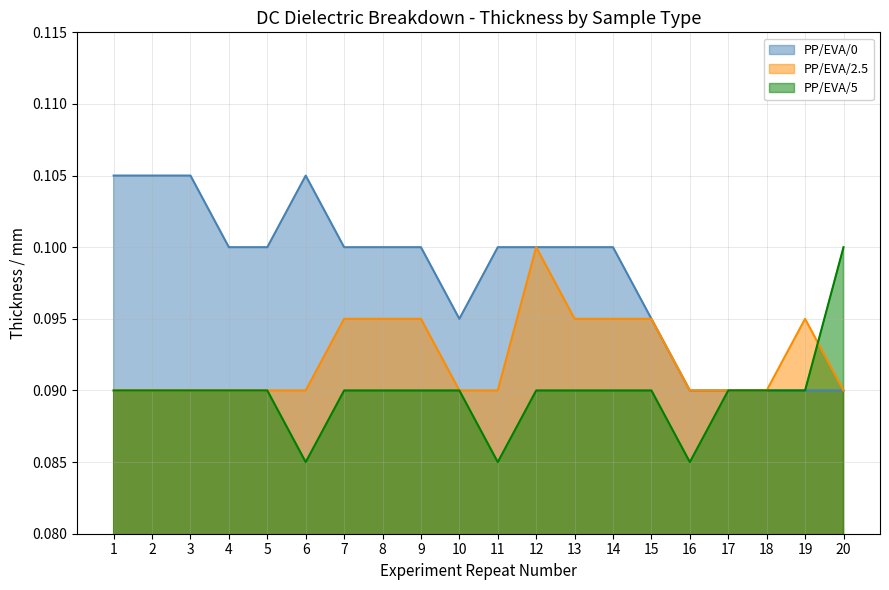

True or false: PP/EVA/0 and PP/EVA/5 cross at least once.

False